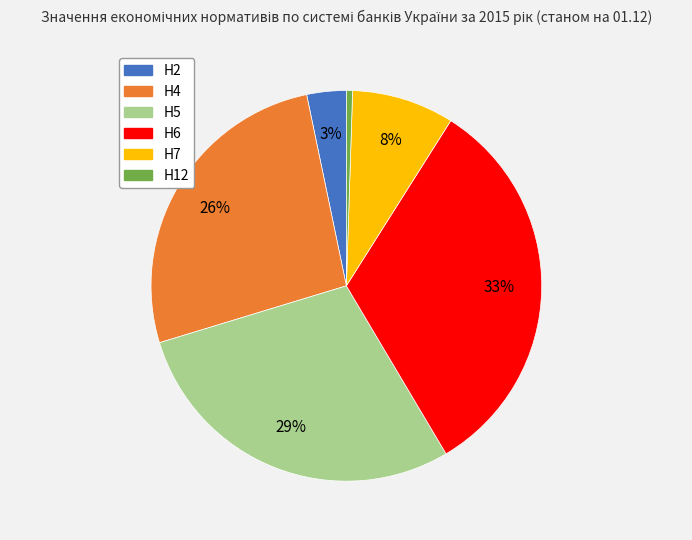

To the nearest percent, what is the average slice percentage?

17%